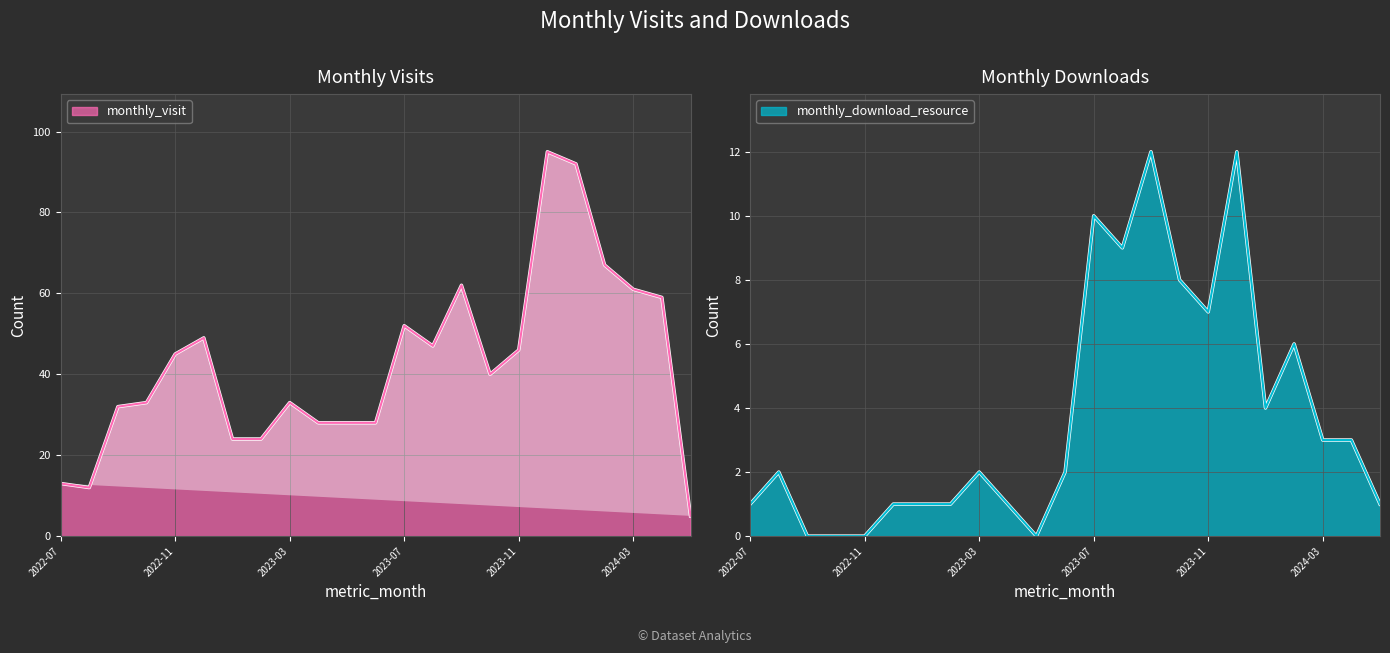

True or false: monthly_visit and monthly_download_resource cross at least once.

False